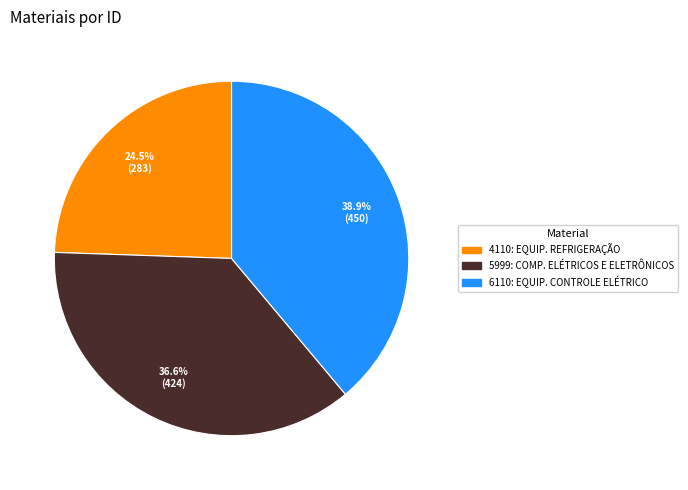

To the nearest percent, what is the average slice percentage?

33%